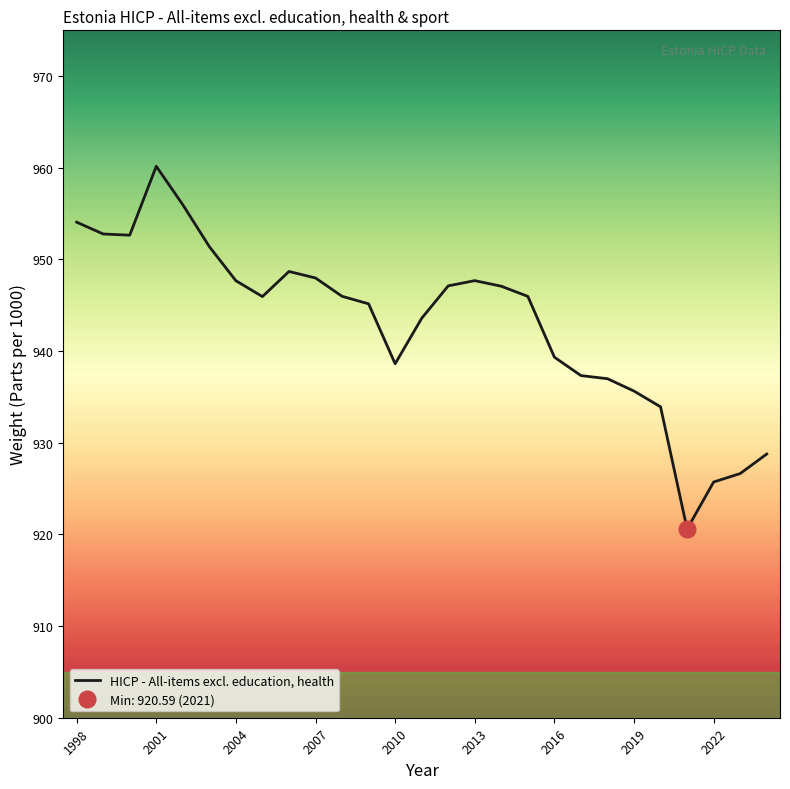

Is it true that HICP - All-items excl. education, health equals 938.6 at 2010?

True